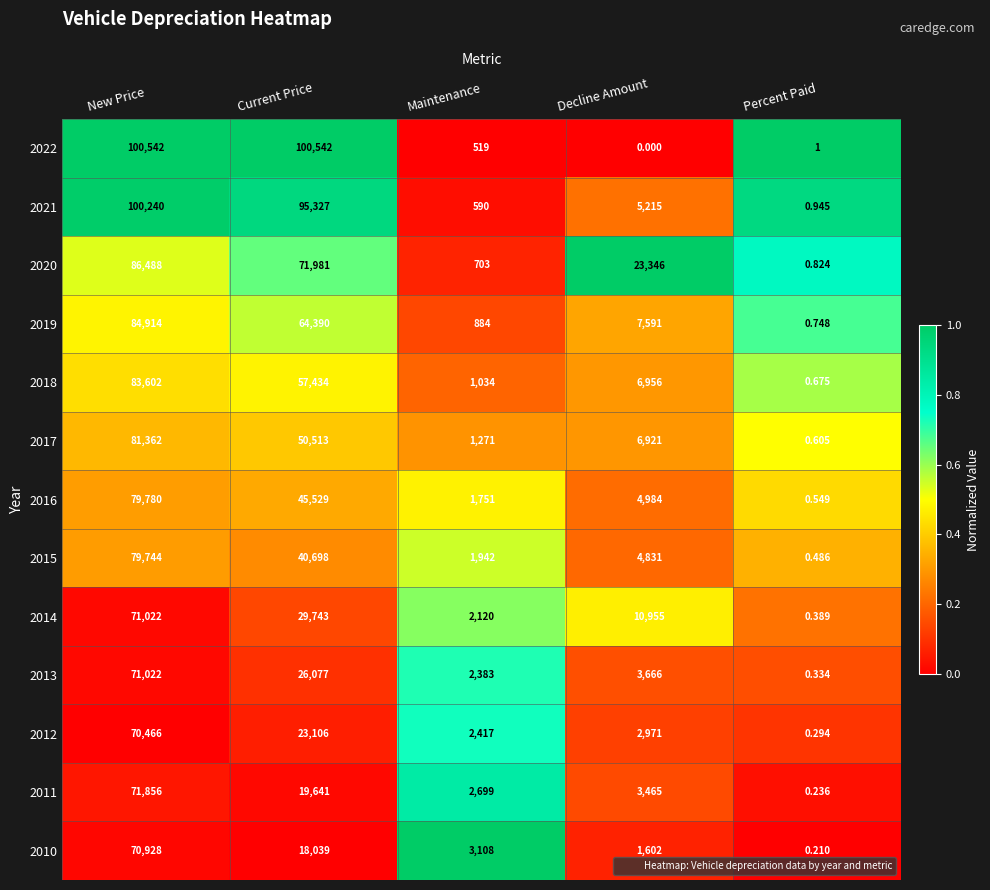

List the labels in order of 2017 value, smallest first.

Percent Paid, Maintenance, Decline Amount, Current Price, New Price